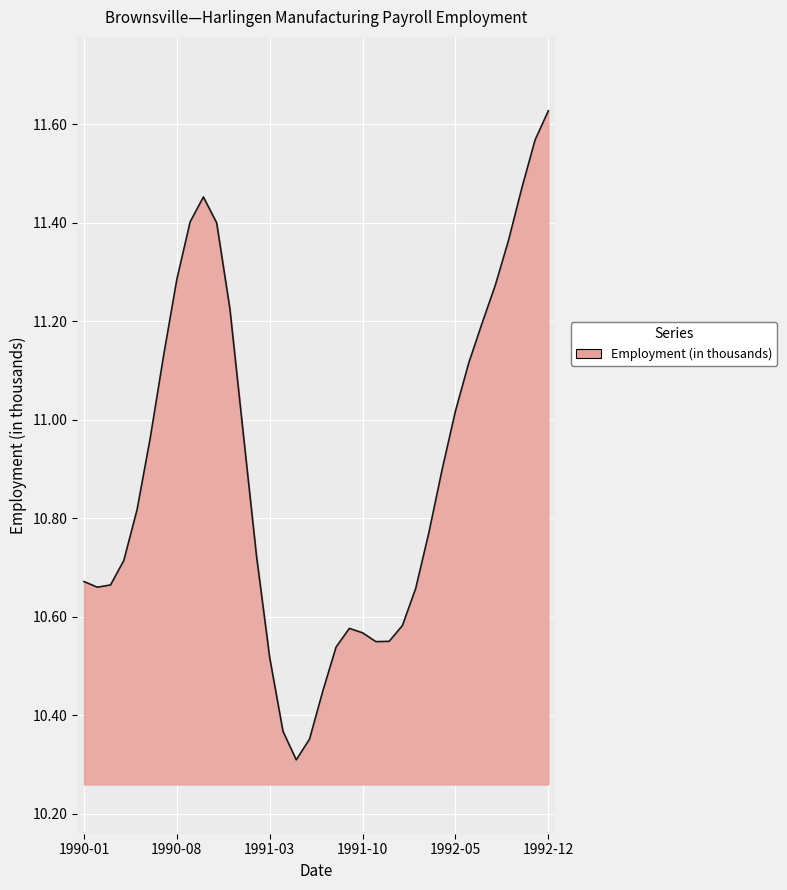

What is the difference between the maximum and minimum values?

1.3